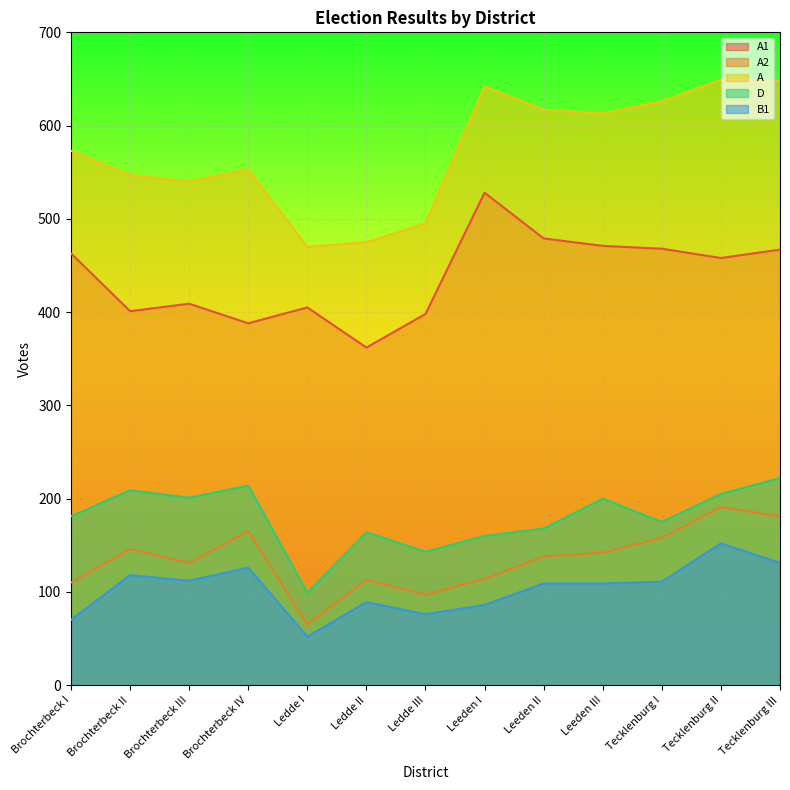

Which series changed the most between Brochterbeck IV and Ledde II?

A